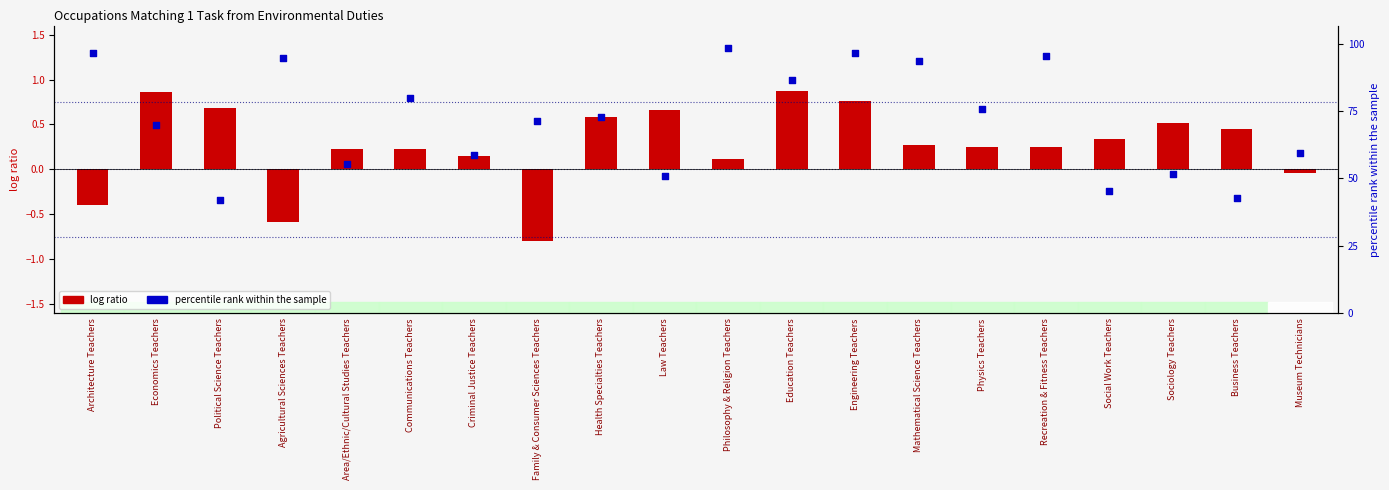

What are all the series names shown in the legend?

log ratio, percentile rank within the sample